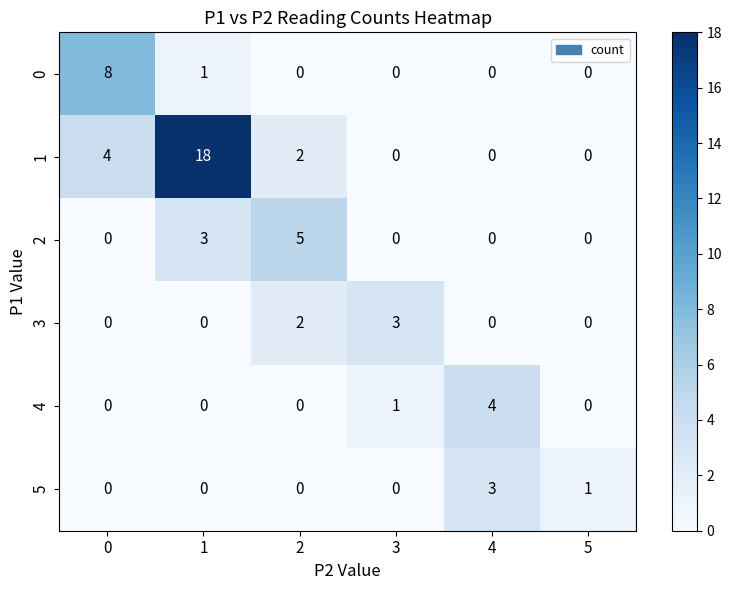

What is the difference between the maximum and minimum values in the 4 series?

4